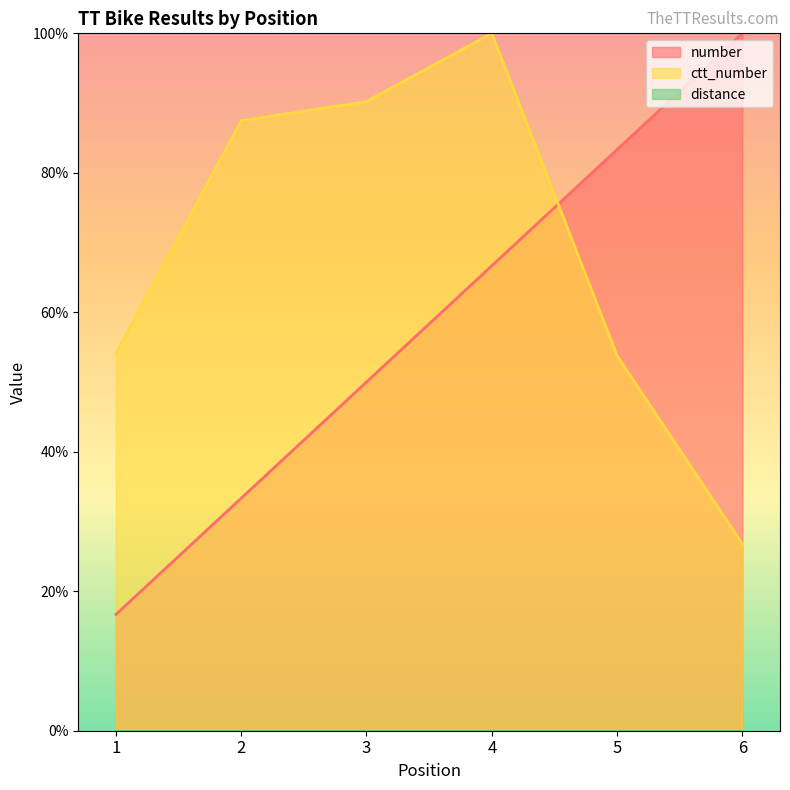

What is the difference between the maximum and minimum values in the number series?

83.3